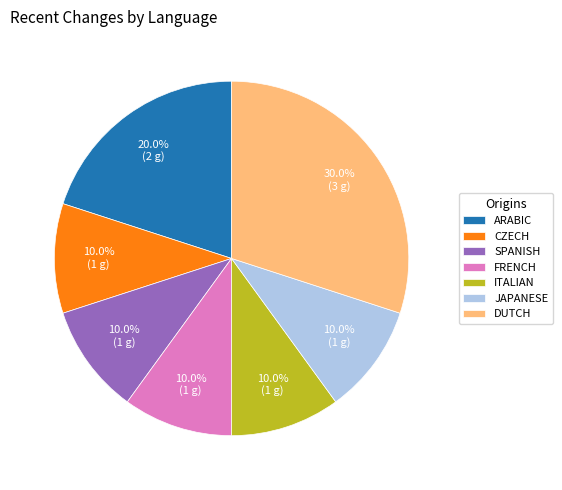

How many slices are in this pie chart?

7